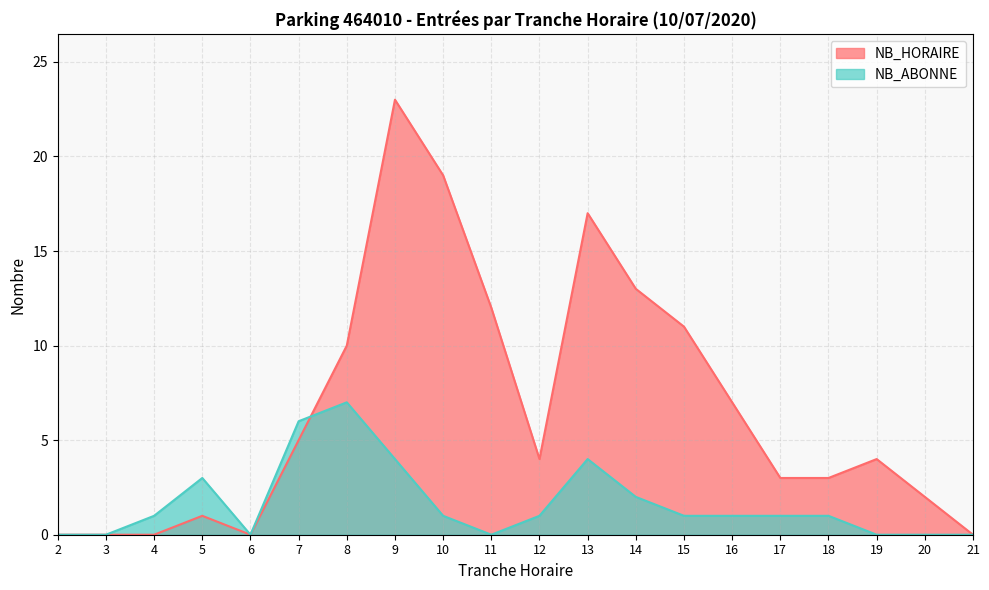

True or false: NB_ABONNE has more than 2 interior local peaks.

True